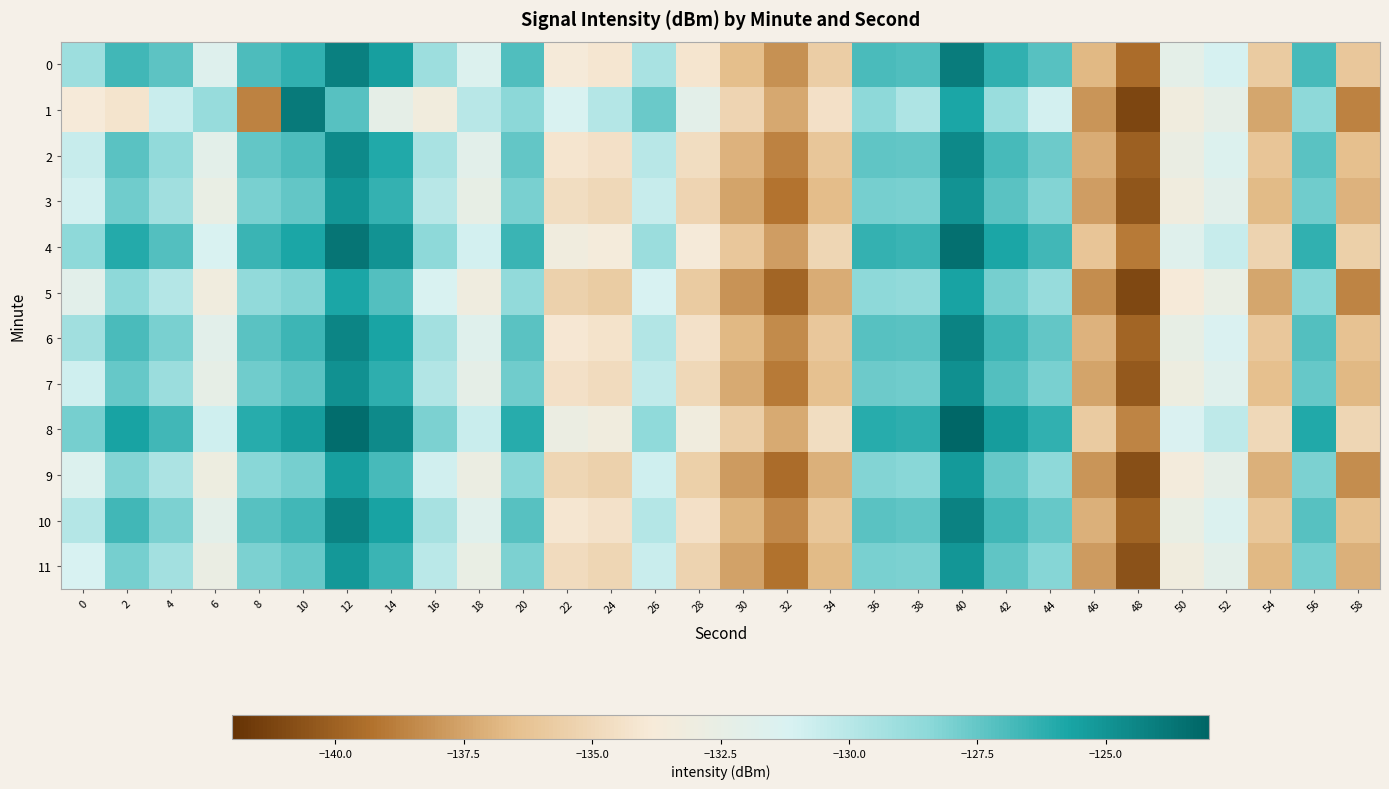

What is the spread (max minus min) of values at 30?

2.9